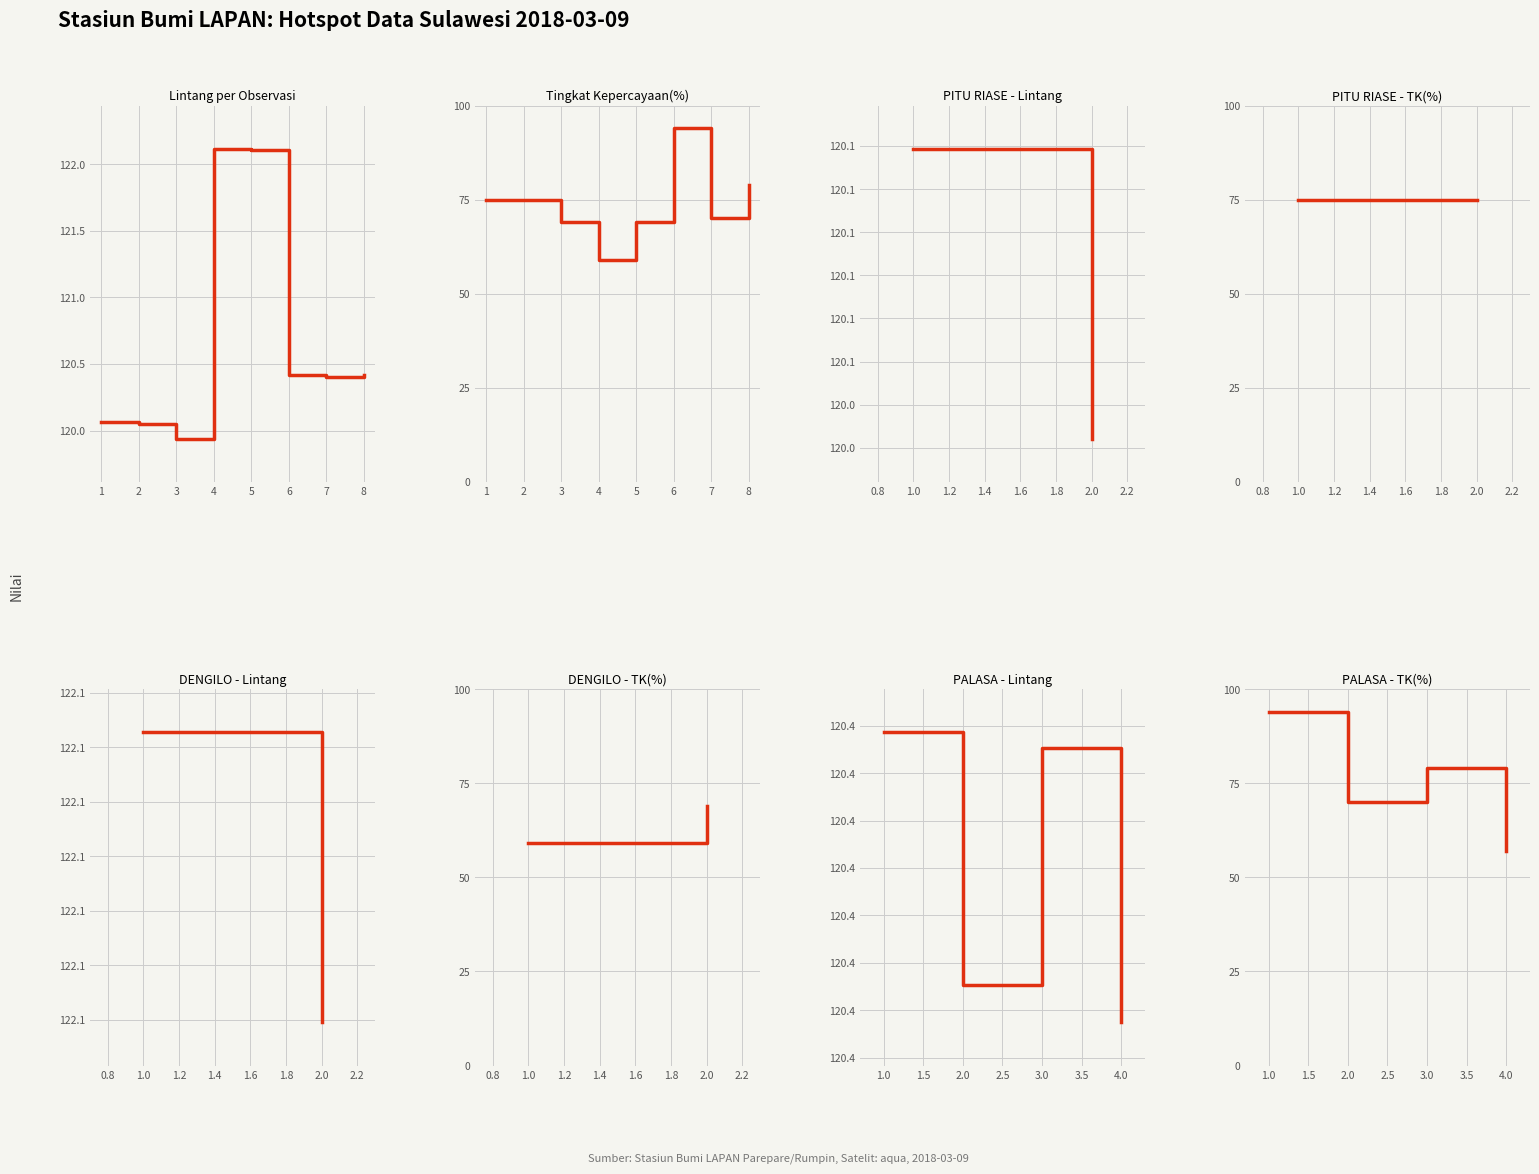

Is this an area chart (filled region under the line)?

No